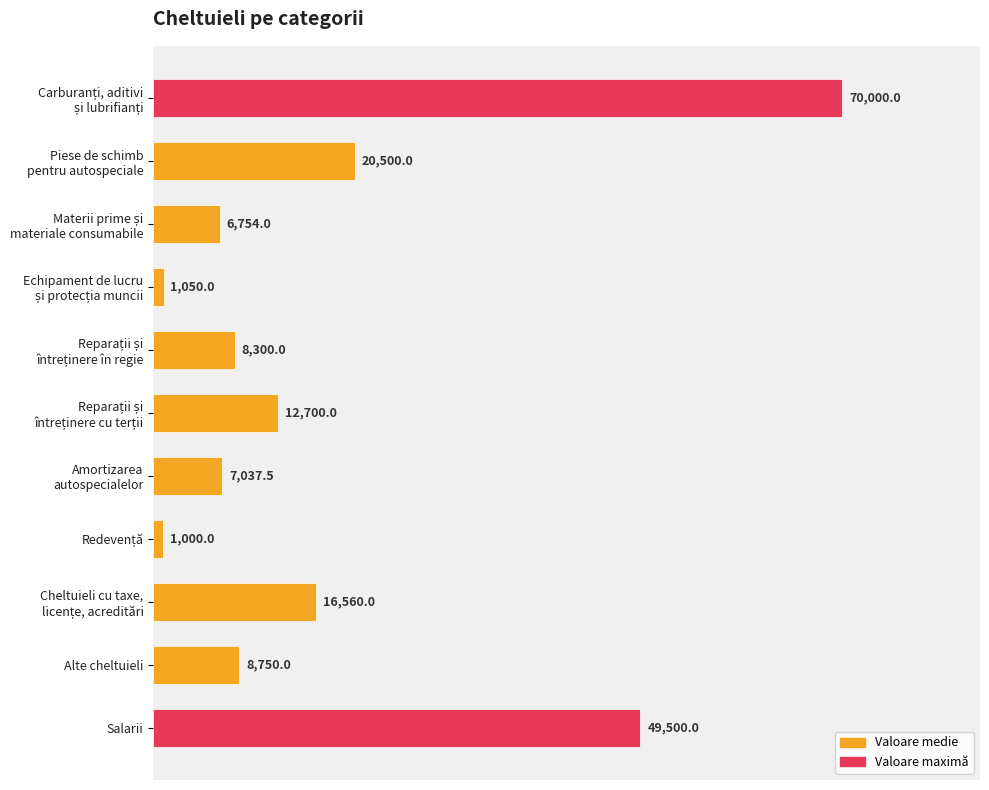

What is the sum of all values?

202151.5